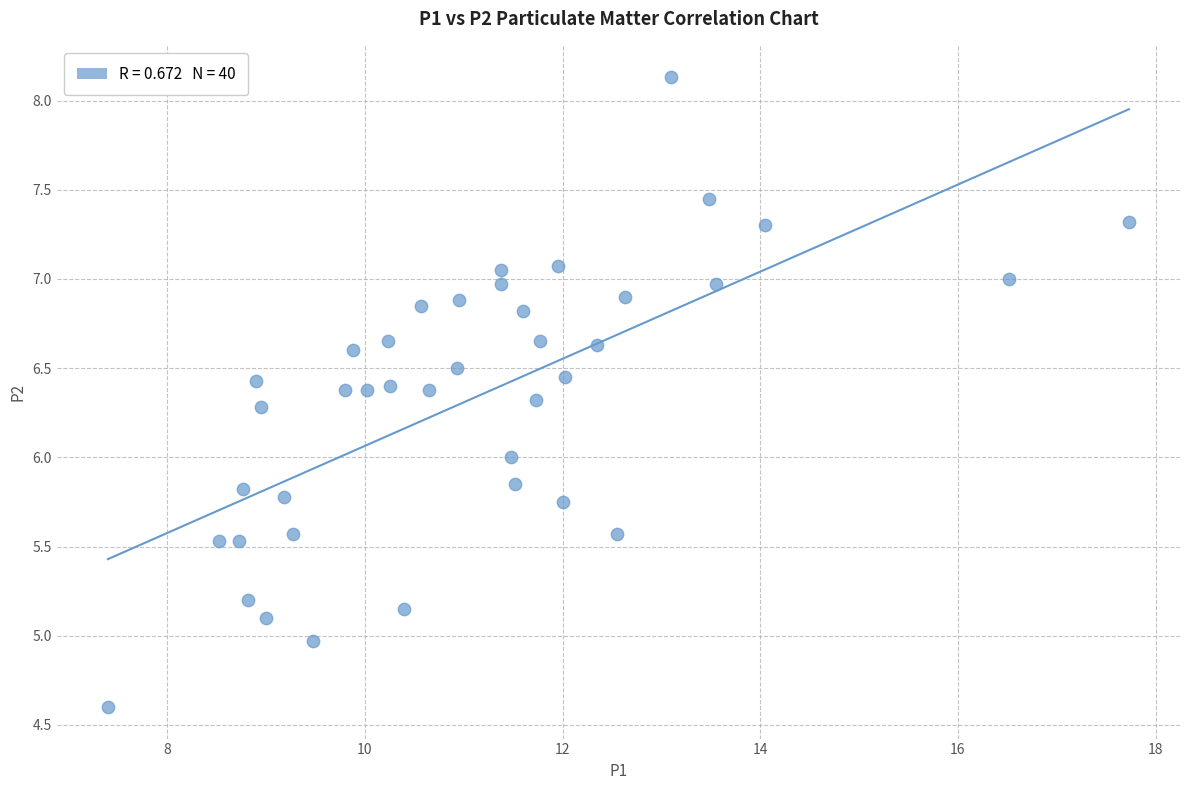

What is the range of X values (max minus min)?

10.3